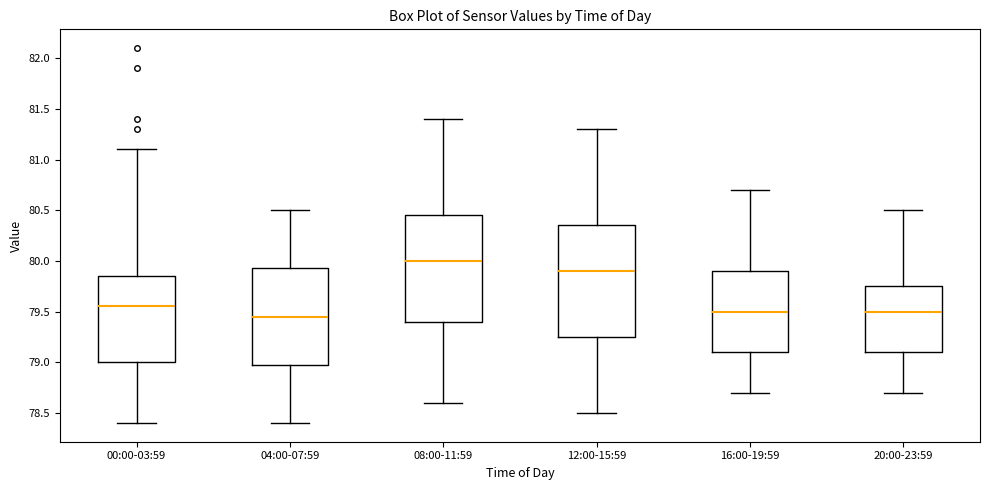

Reading left to right, read every box against the y-axis: the position of its median line, the range the box covers, and the ends of its whiskers. The values are not printed on the chart, so give them approximately, as read against the axis.

00:00-03:59: median 79.55, box 79.00 to 79.85, whiskers 78.40 to 81.10
04:00-07:59: median 79.45, box 79.00 to 79.95, whiskers 78.40 to 80.50
08:00-11:59: median 80.00, box 79.40 to 80.45, whiskers 78.60 to 81.40
12:00-15:59: median 79.90, box 79.25 to 80.35, whiskers 78.50 to 81.30
16:00-19:59: median 79.50, box 79.10 to 79.90, whiskers 78.70 to 80.70
20:00-23:59: median 79.50, box 79.10 to 79.75, whiskers 78.70 to 80.50